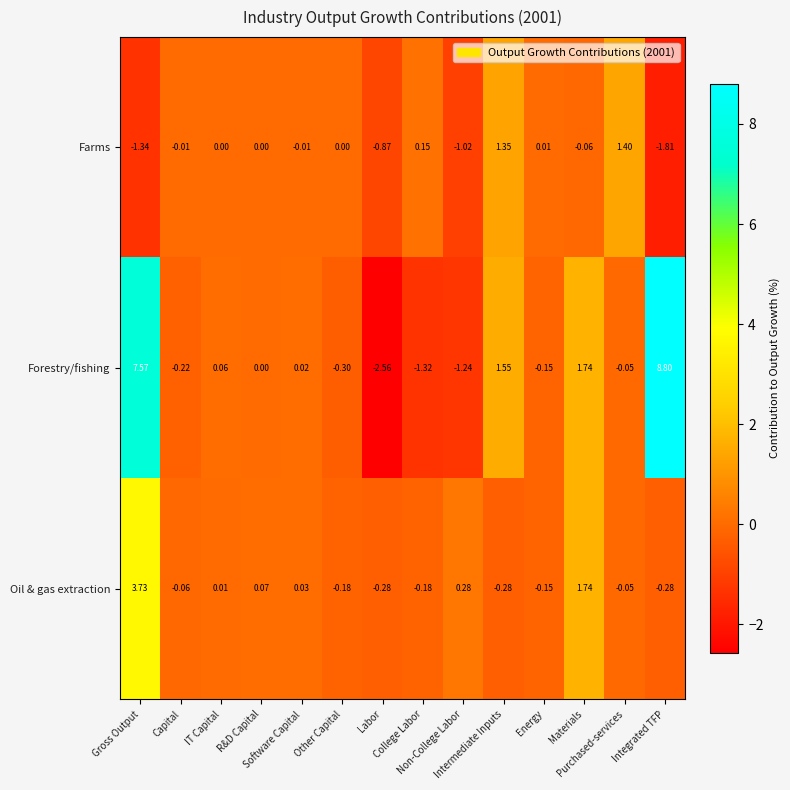

Which series has the widest spread of values?

Forestry/fishing